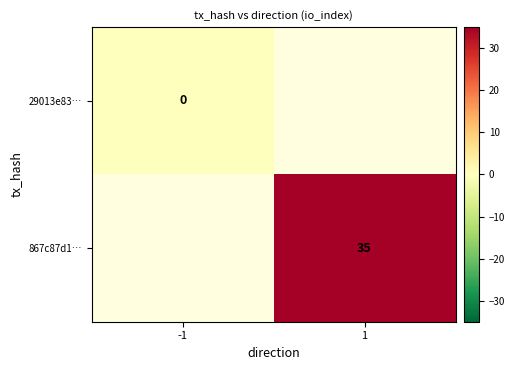

True or false: 867c87d1… has a value of 35 at 1.

True